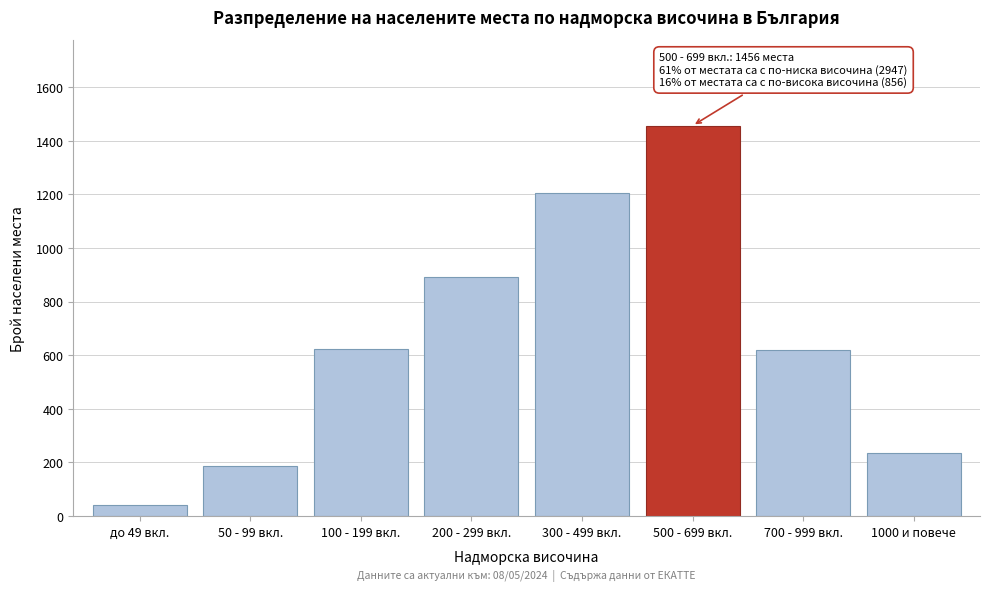

What is the value of the 8th bar from the left?

235